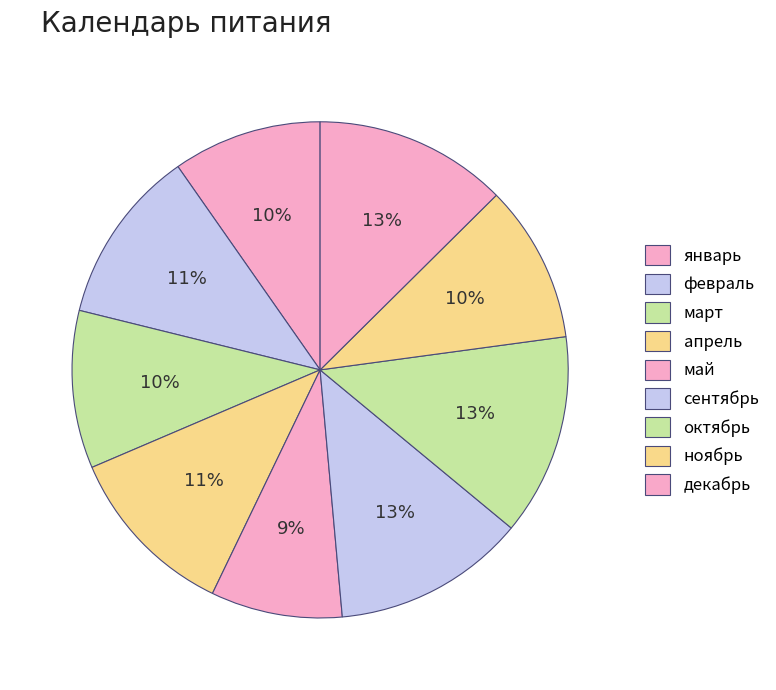

Which category has the biggest portion of the pie?

март